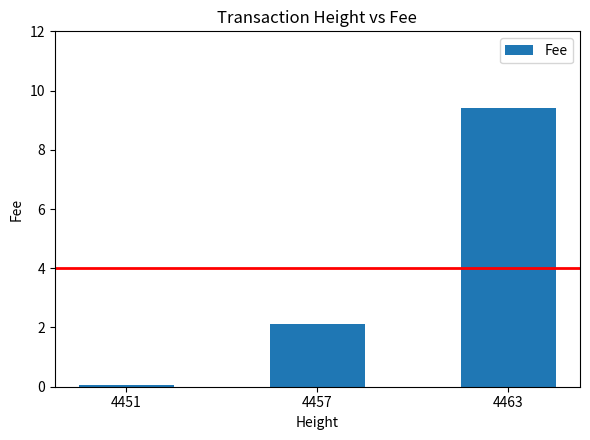

Are the bars grouped side by side (vs. stacked)?

No